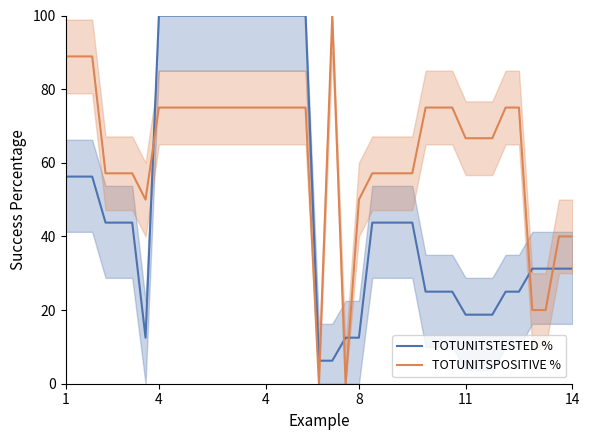

What is the lowest value of the TOTUNITSTESTED % series?

6.2